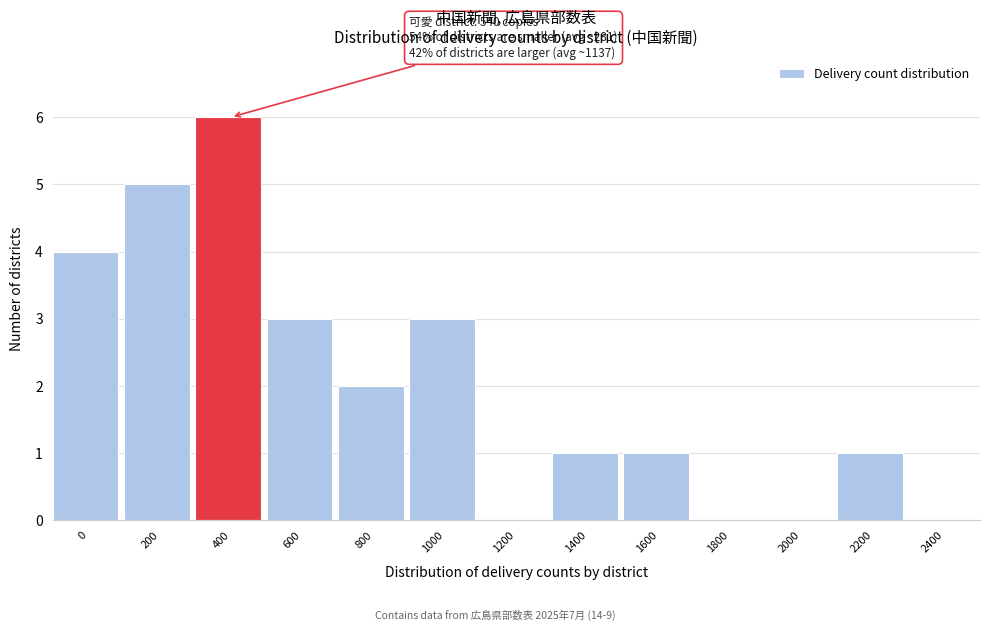

Reading right to left, extract all data points from this chart.

2400=0	2200=1	2000=0	1800=0	1600=1	1400=1	1200=0	1000=3	800=2	600=3	400=6	200=5	0=4